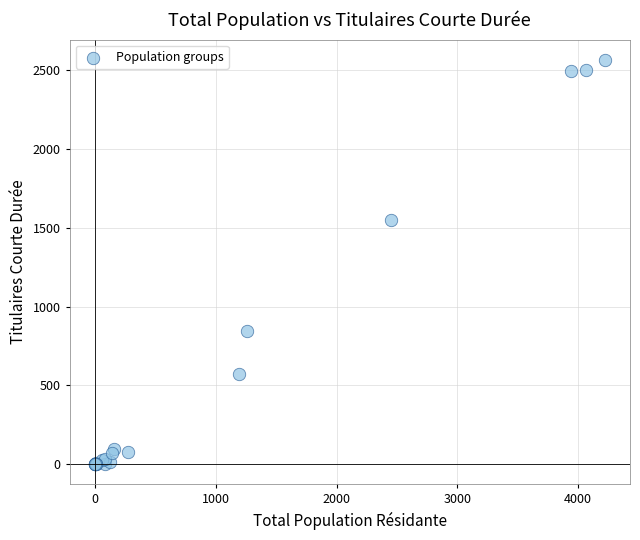

What Y value in the scatter plot is closest to 1283?

1549